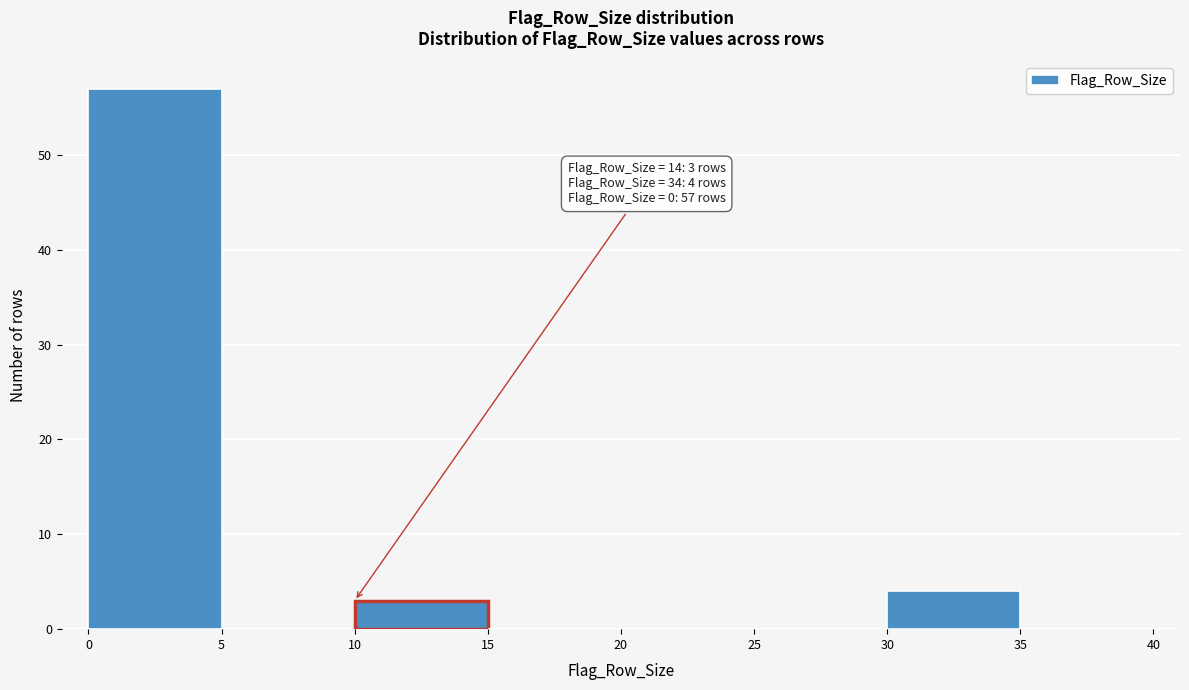

Over which range of the x-axis is the bar tallest?

0 to 5